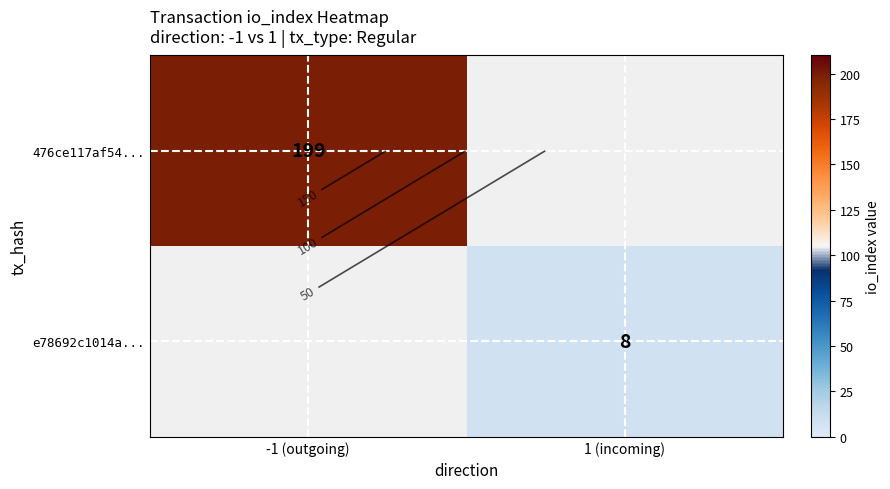

What value does the 476ce117af54... series have at -1 (outgoing)?

199.0